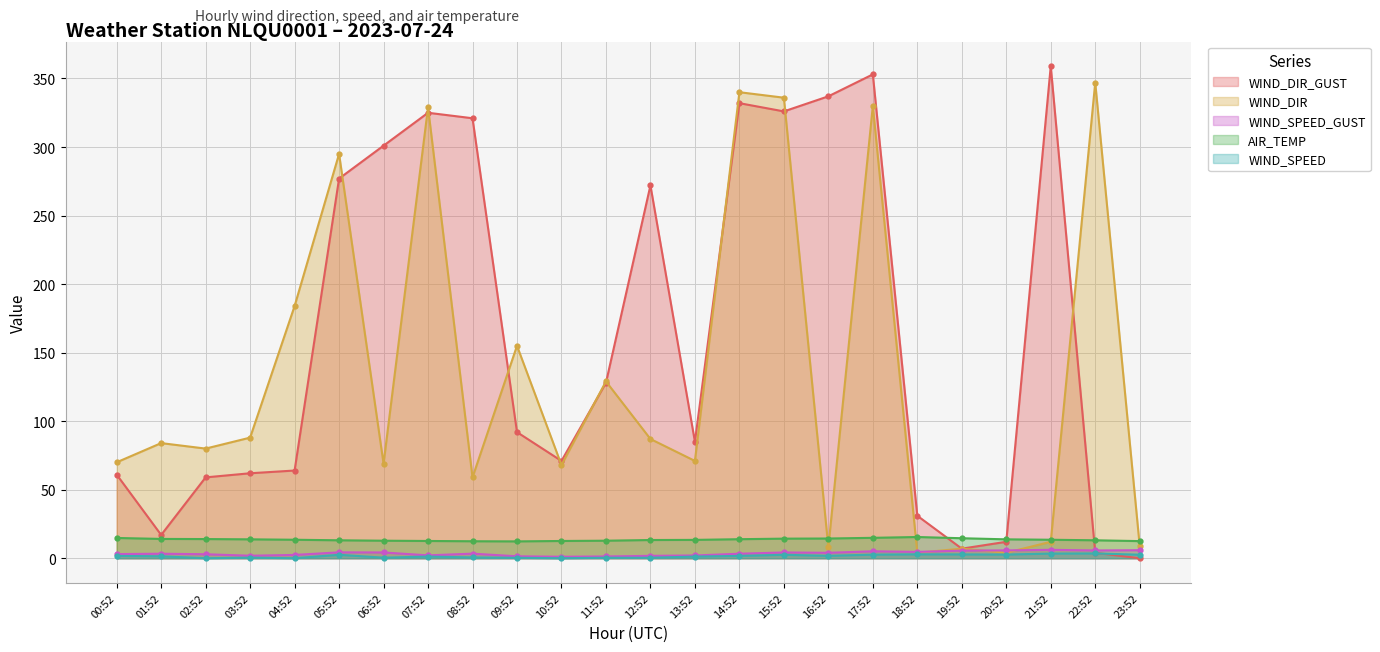

How many series are shown in this chart?

5